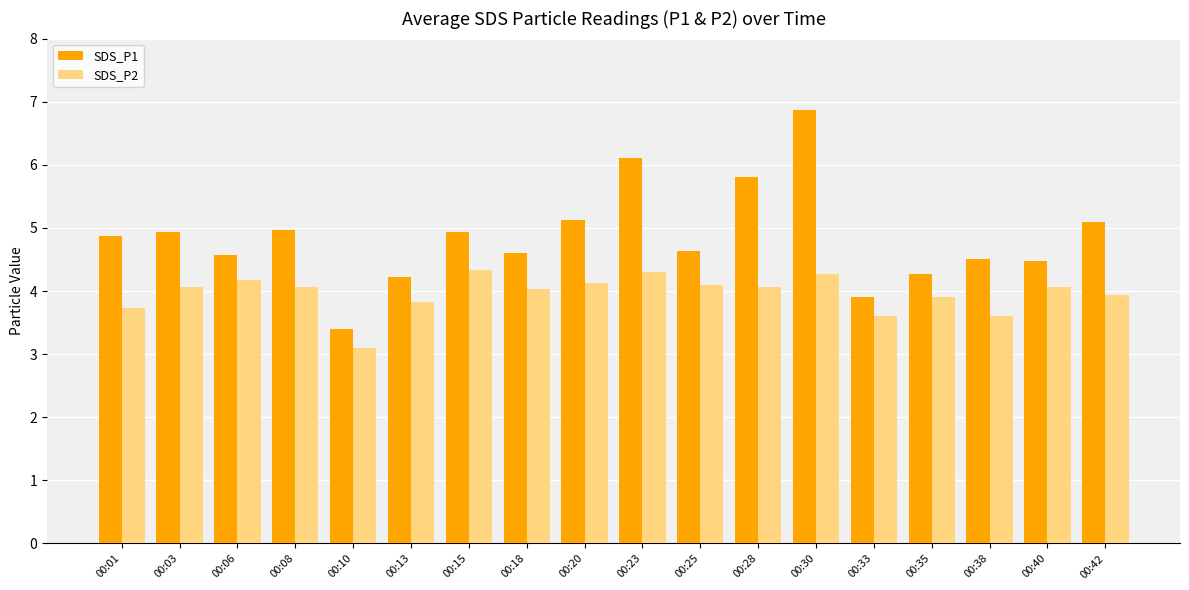

The SDS_P2 series shows 4.3 at 00:15. True or false?

True